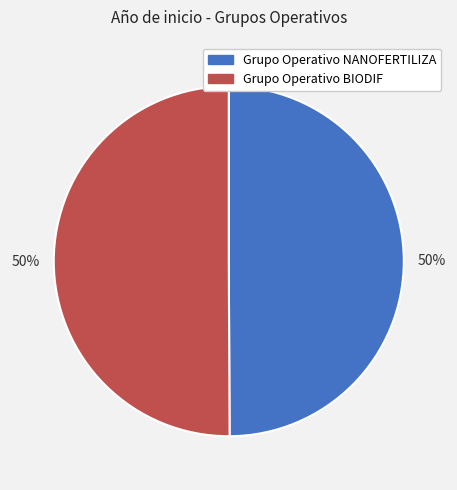

True or false: Grupo Operativo BIODIF accounts for 50% of the total.

True